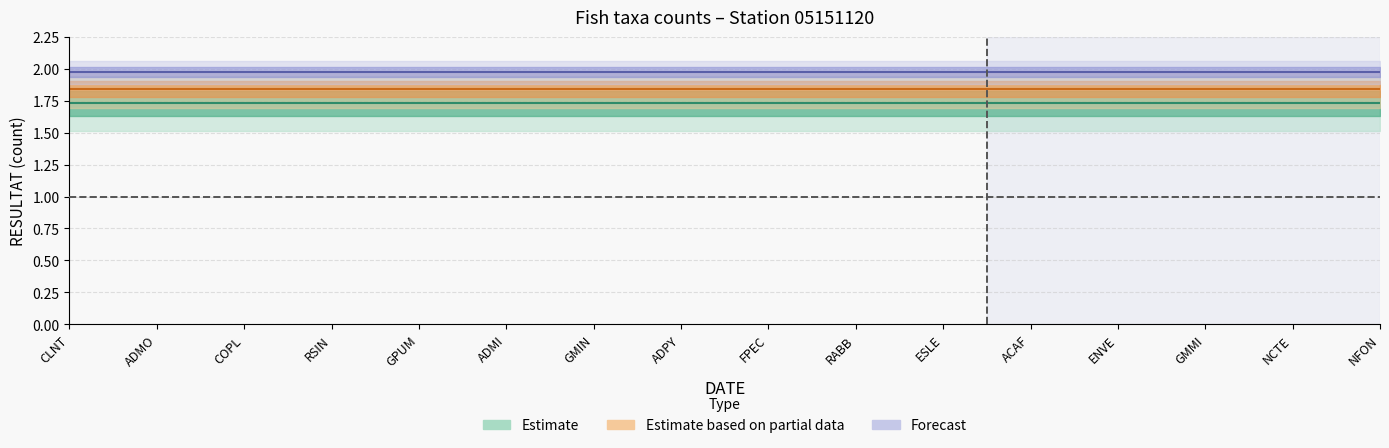

Reading right to left, what are all the values shown in this chart?

Estimate: 1.7	1.7	1.7	1.7	1.7	1.7	1.7	1.7	1.7	1.7	1.7	1.7	1.7	1.7	1.7	1.7
Estimate based on partial data: 1.8	1.8	1.8	1.8	1.8	1.8	1.8	1.8	1.8	1.8	1.8	1.8	1.8	1.8	1.8	1.8
Forecast: 2.0	2.0	2.0	2.0	2.0	2.0	2.0	2.0	2.0	2.0	2.0	2.0	2.0	2.0	2.0	2.0